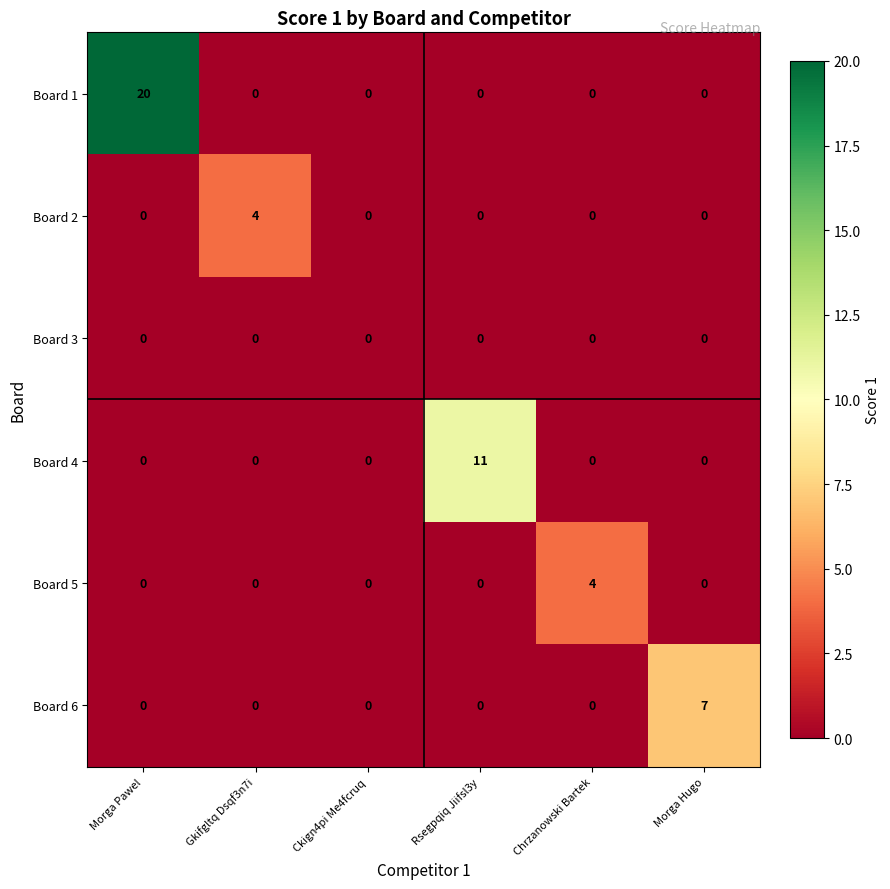

Which label corresponds to the largest value in the chart?

Morga Pawel